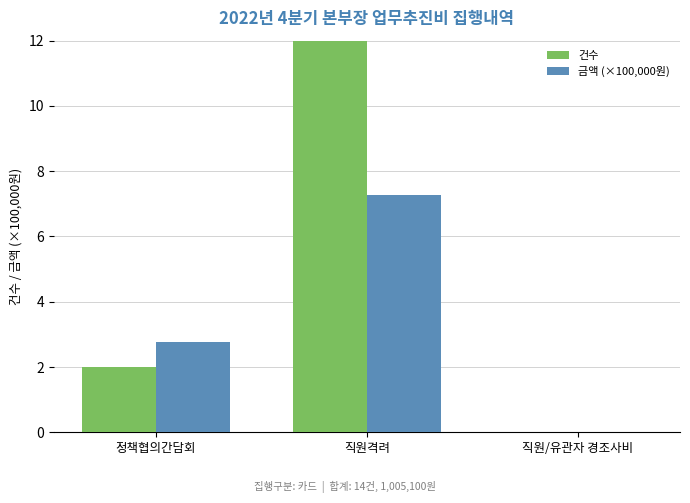

What is the sum of the 건수 values at 직원격려 and 정책협의간담회?

14.0